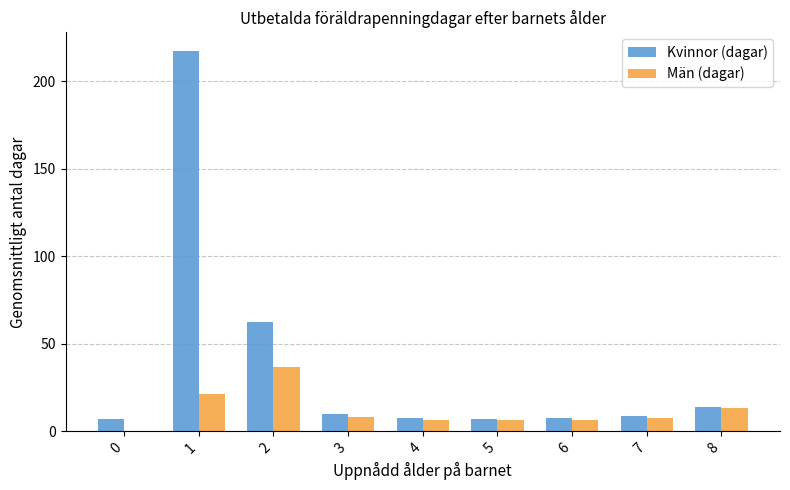

How many series are shown in this chart?

2